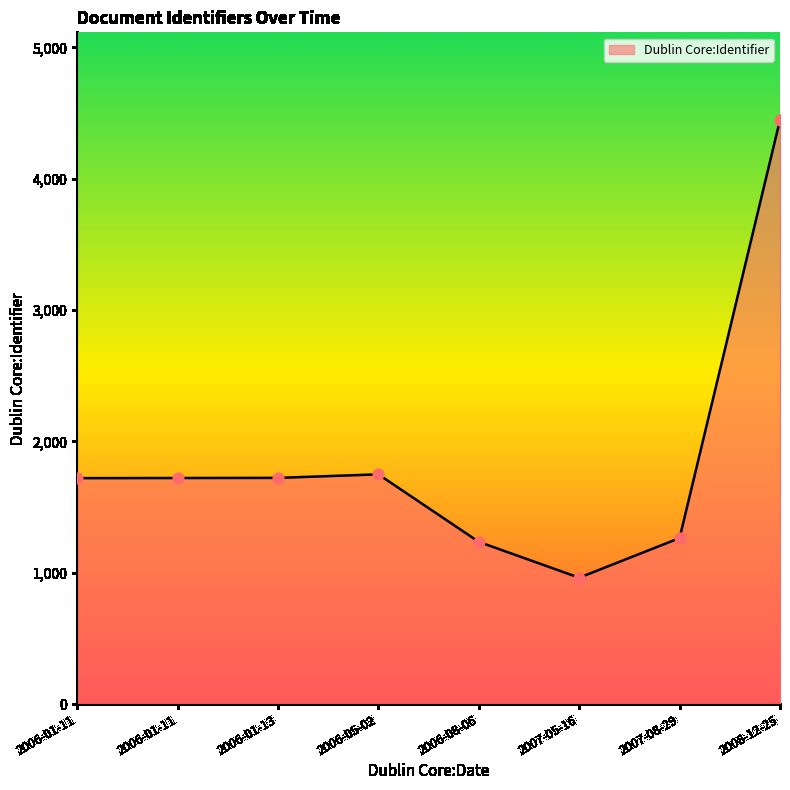

How many values are below 1721?

4